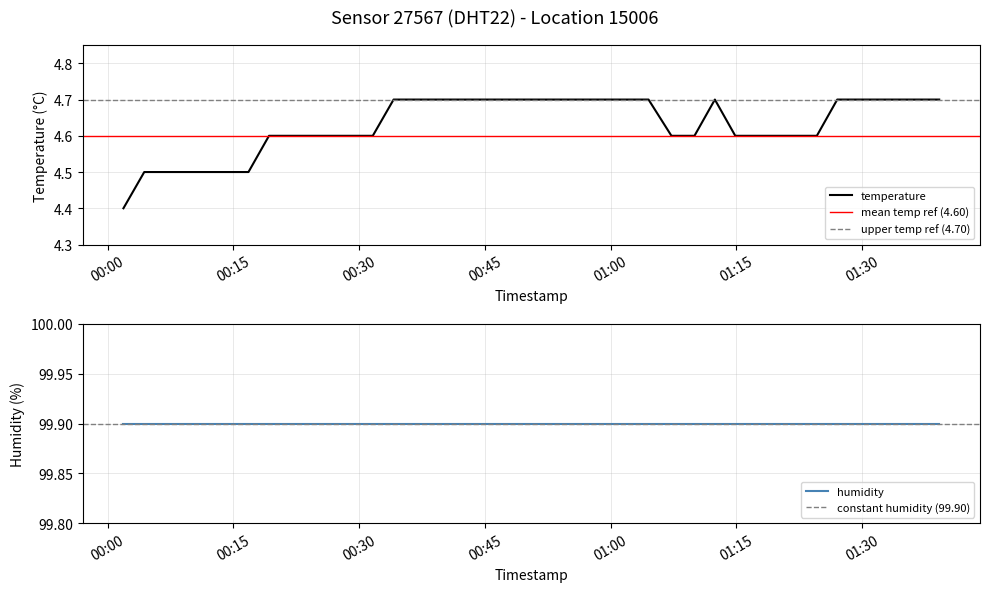

Rank the categories by value from highest to lowest.

2023-01-09T00:34:07, 2023-01-09T00:36:37, 2023-01-09T00:39:07, 2023-01-09T00:41:42, 2023-01-09T00:44:24, 2023-01-09T00:47:16, 2023-01-09T00:49:49, 2023-01-09T00:52:16, 2023-01-09T00:54:43, 2023-01-09T00:57:11, 2023-01-09T00:59:39, 2023-01-09T01:02:06, 2023-01-09T01:04:32, 2023-01-09T01:12:27, 2023-01-09T01:27:03, 2023-01-09T01:29:29, 2023-01-09T01:31:55, 2023-01-09T01:34:21, 2023-01-09T01:36:47, 2023-01-09T01:39:13, 2023-01-09T00:19:15, 2023-01-09T00:21:43, 2023-01-09T00:24:11, 2023-01-09T00:26:39, 2023-01-09T00:29:09, 2023-01-09T00:31:38, 2023-01-09T01:07:16, 2023-01-09T01:10:01, 2023-01-09T01:14:53, 2023-01-09T01:17:19, 2023-01-09T01:19:45, 2023-01-09T01:22:11, 2023-01-09T01:24:37, 2023-01-09T00:04:22, 2023-01-09T00:06:51, 2023-01-09T00:09:23, 2023-01-09T00:11:51, 2023-01-09T00:14:20, 2023-01-09T00:16:48, 2023-01-09T00:01:53